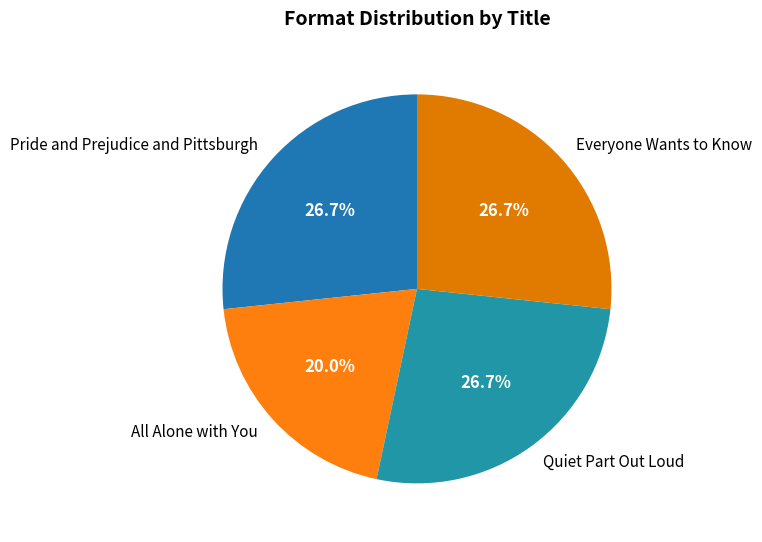

Count the number of slices in the pie.

4